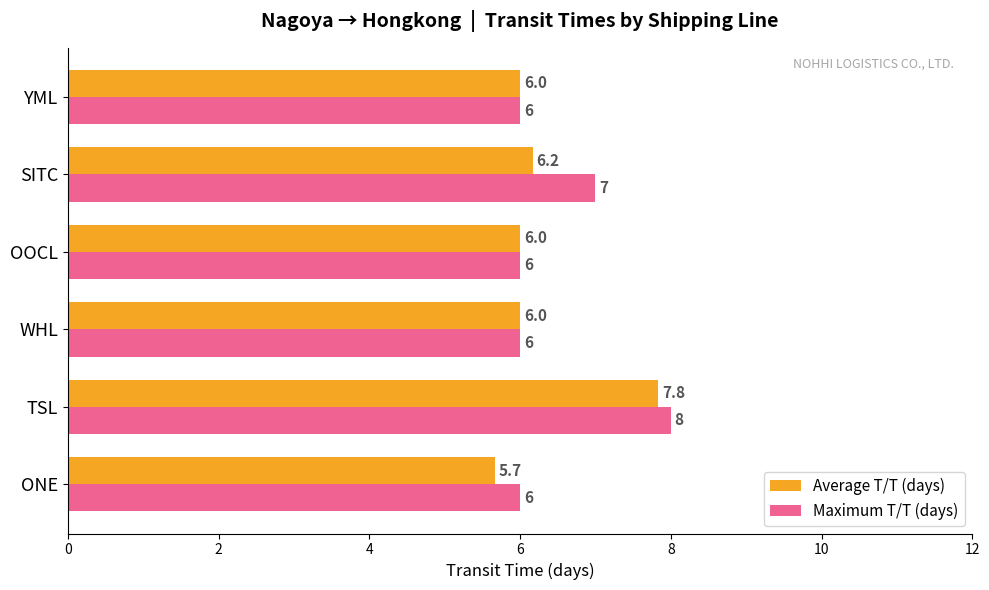

Which series has the largest range (max minus min)?

Average T/T (days)